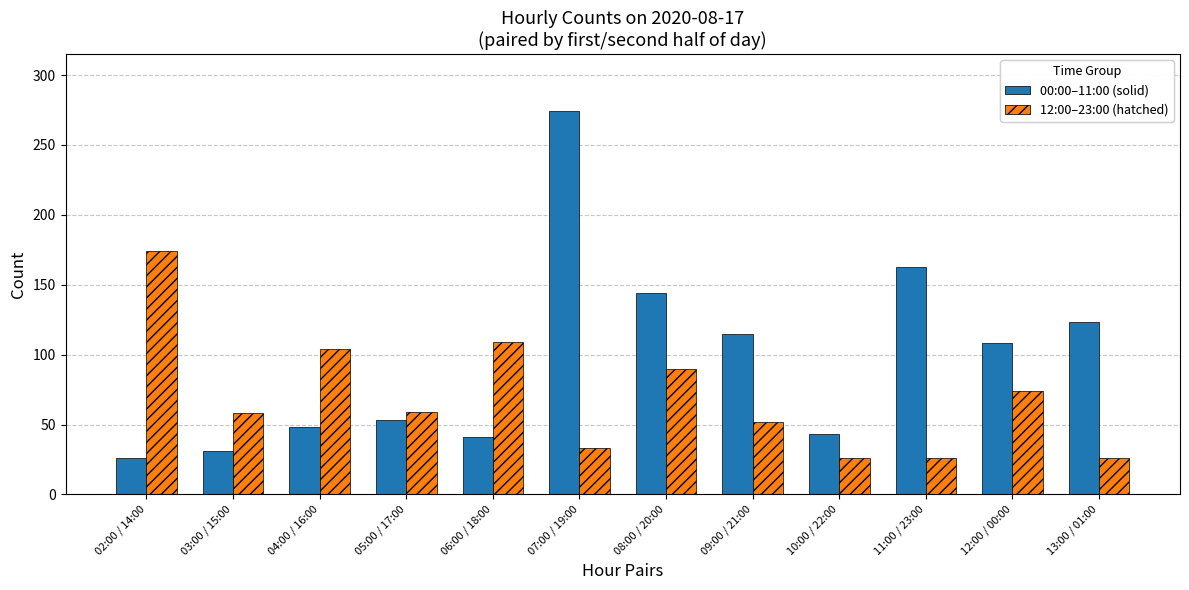

What is the lowest value of the 00:00–11:00 (solid) series?

26